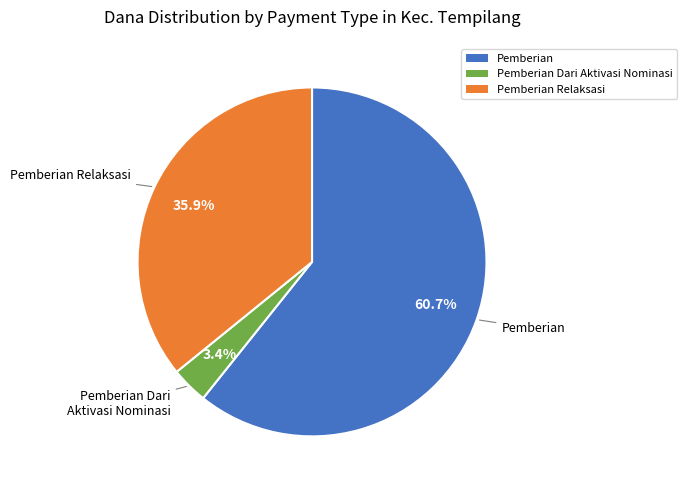

Which has a higher value, Pemberian or Pemberian Dari Aktivasi Nominasi?

Pemberian